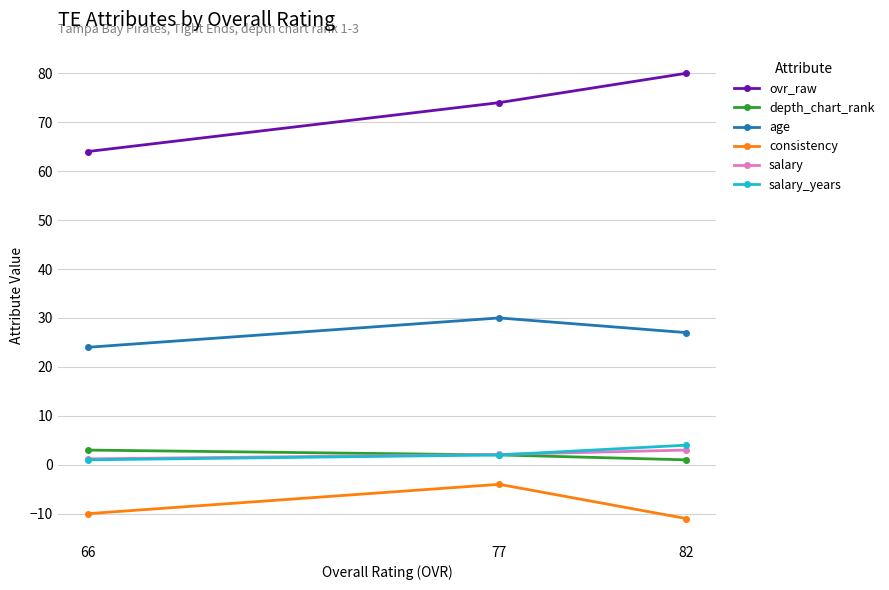

Reading left to right, what are all the values shown in this chart?

ovr_raw: 66=64.0	77=74.0	82=80.0
depth_chart_rank: 66=3.0	77=2.0	82=1.0
age: 66=24.0	77=30.0	82=27.0
consistency: 66=-10.0	77=-4.0	82=-11.0
salary: 66=1.2	77=2.1	82=3.0
salary_years: 66=1.0	77=2.0	82=4.0